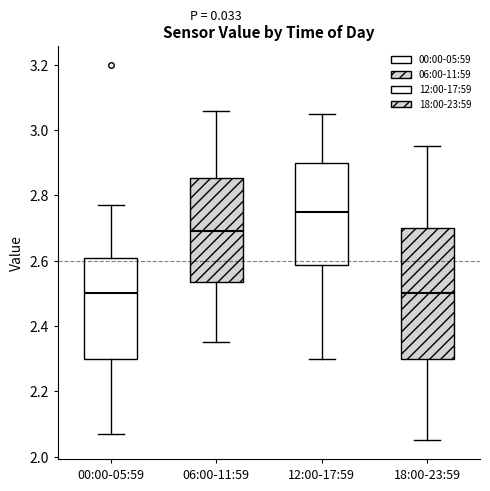

Reading left to right, transcribe this box plot: for each box, give where its median line is, the range the box spans, and where its two whiskers end, as read against the y-axis. The values are not printed on the chart, so give them approximately, as read against the axis.

00:00-05:59: median 2.50, box 2.30 to 2.60, whiskers 2.08 to 2.78
06:00-11:59: median 2.70, box 2.54 to 2.86, whiskers 2.36 to 3.06
12:00-17:59: median 2.76, box 2.58 to 2.90, whiskers 2.30 to 3.06
18:00-23:59: median 2.50, box 2.30 to 2.70, whiskers 2.06 to 2.96